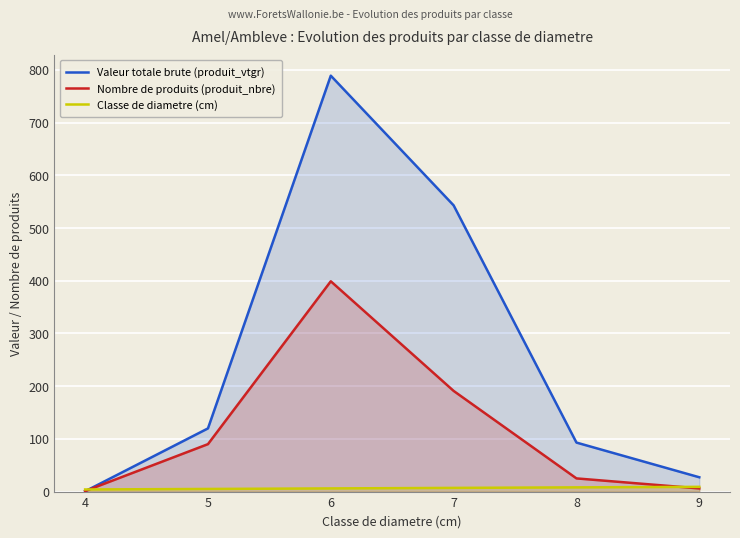

At which label does Valeur totale brute (produit_vtgr) reach its minimum?

4